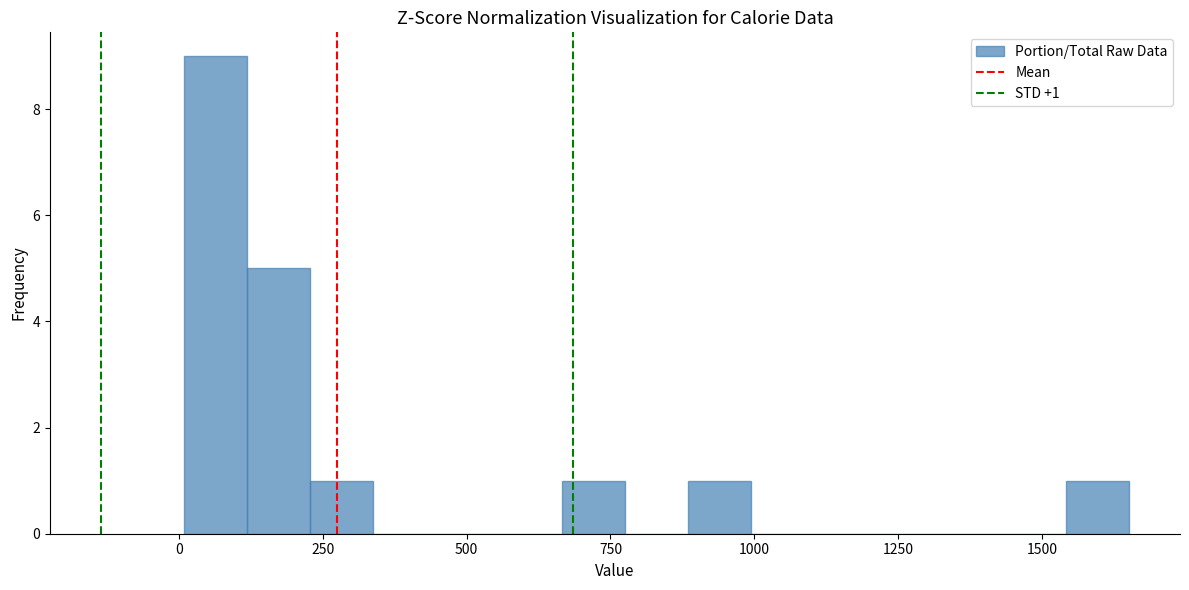

Read against the x-axis, roughly where is the centre of the tallest bar?

50